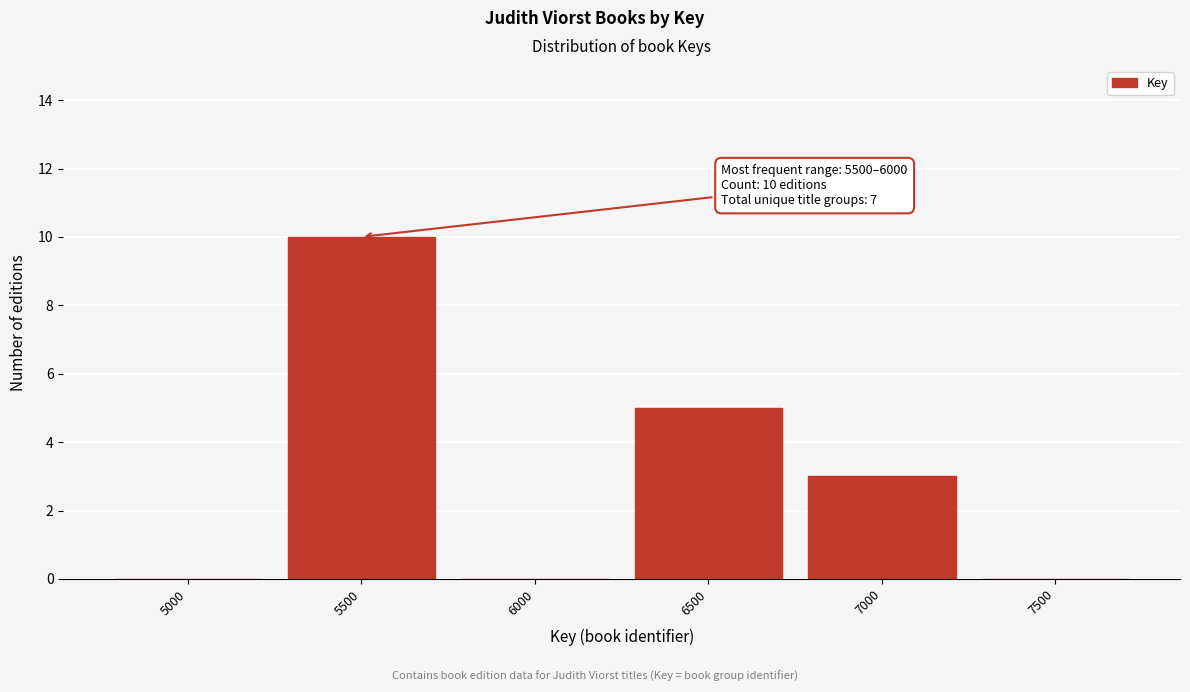

What is the sum of the values at 5500 and 7500?

10